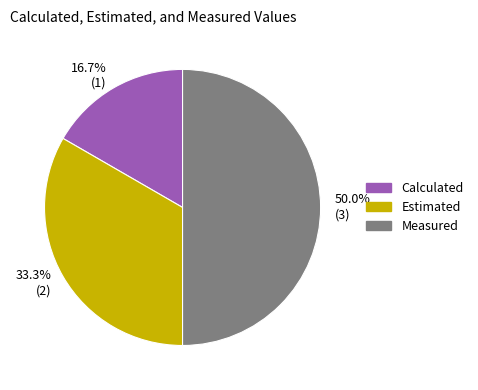

What percentage do Calculated and Measured together represent?

66.7%